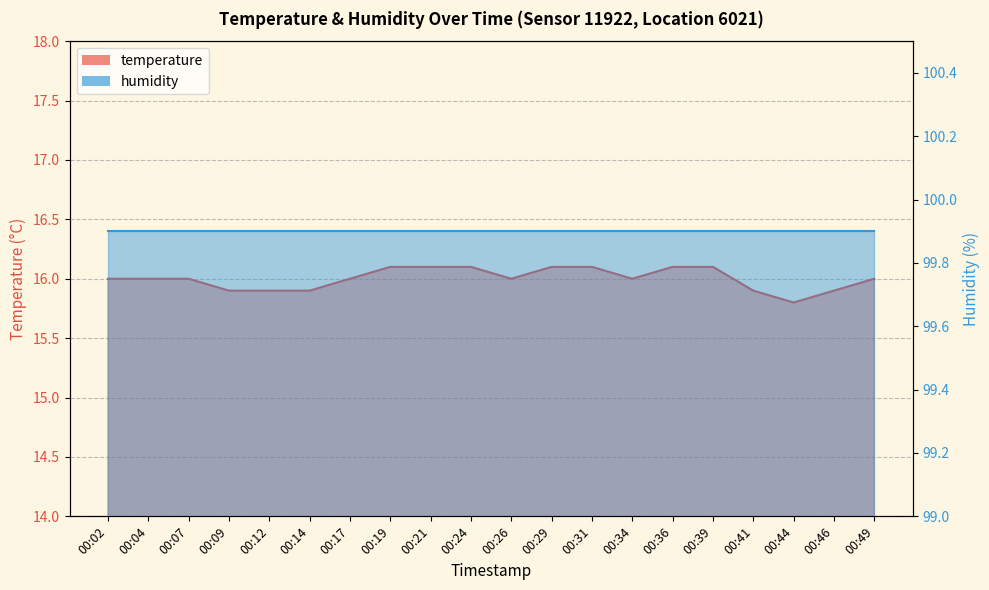

Reading right to left, extract all data points from this chart.

16.0	15.9	15.8	15.9	16.1	16.1	16.0	16.1	16.1	16.0	16.1	16.1	16.1	16.0	15.9	15.9	15.9	16.0	16.0	16.0